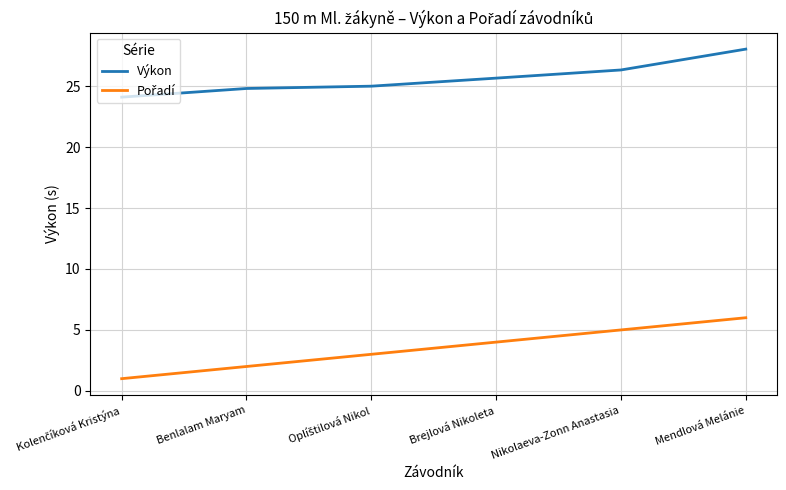

At which category is the sum across all series the highest?

Mendlová Melánie